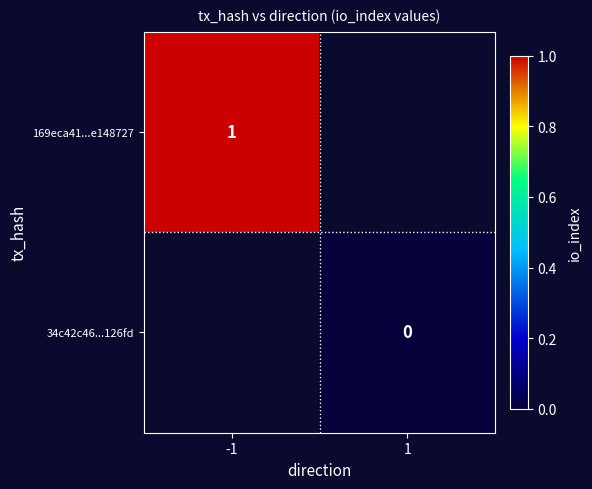

The value of 169eca41...e148727 at -1 is 1. True or false?

True